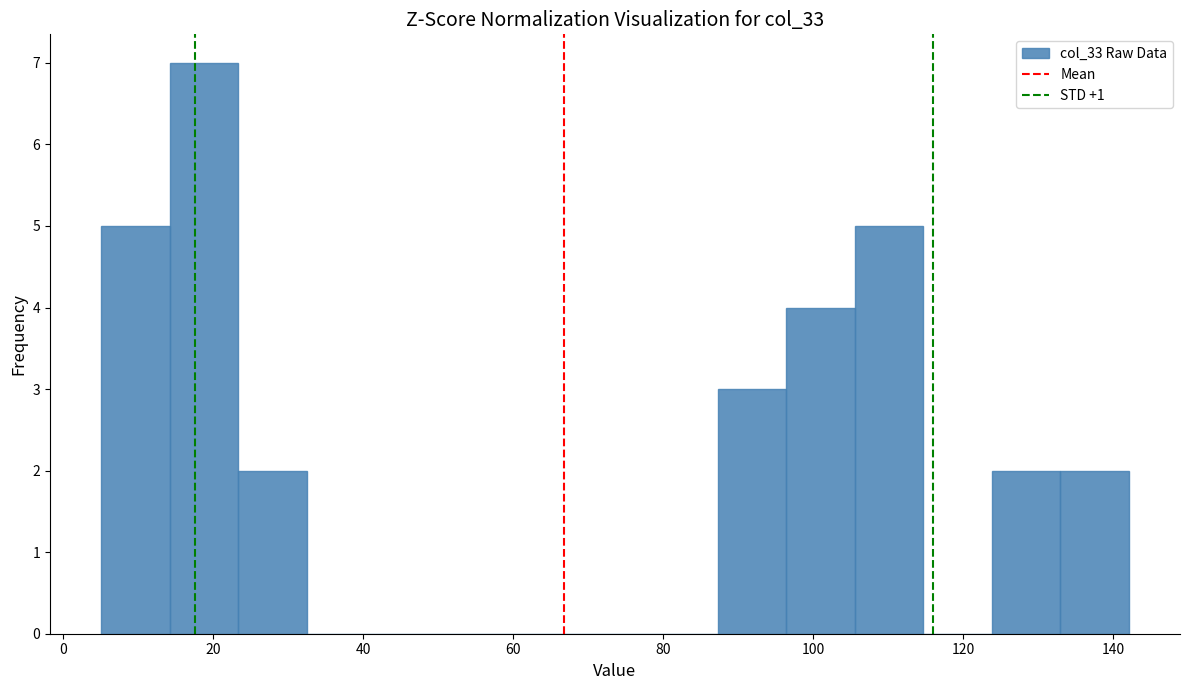

Reading left to right, list every bar in this chart as the range it spans on the x-axis followed by its height. Neither the bar edges nor the heights are printed on the chart, so give them approximately, as read against the axes.

6 to 14: 5
14 to 24: 7
24 to 32: 2
32 to 42: 0
42 to 50: 0
50 to 60: 0
60 to 70: 0
70 to 78: 0
78 to 88: 0
88 to 96: 3
96 to 106: 4
106 to 114: 5
114 to 124: 0
124 to 132: 2
132 to 142: 2